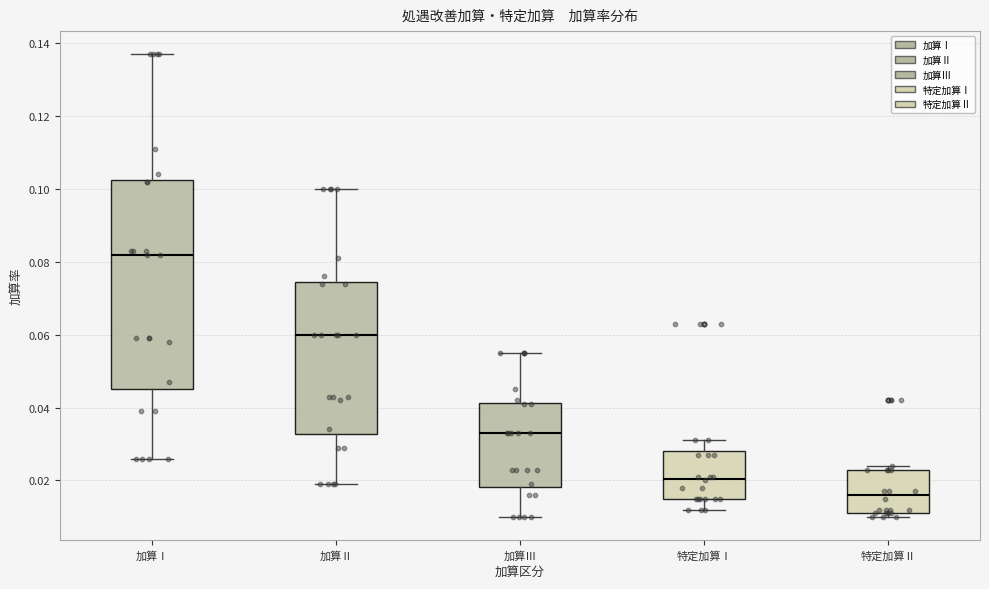

Comparing the boxes themselves (not the whiskers), which one is the tallest?

加算Ⅰ